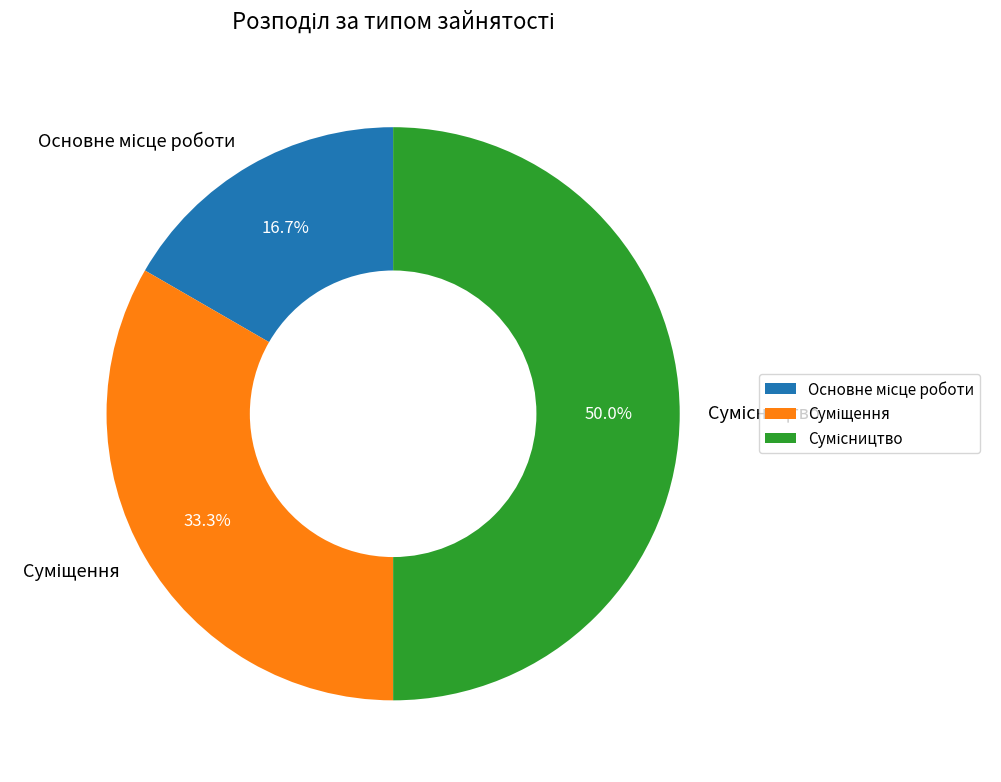

What percentage do Суміщення and Сумісництво together represent?

83.3%